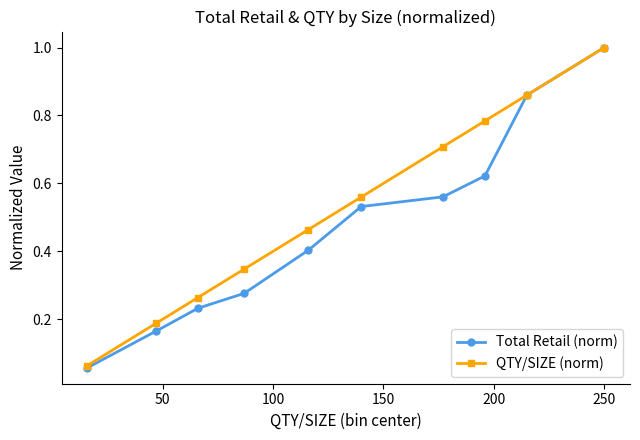

List the series in order of their overall mean, lowest first.

Total Retail (norm), QTY/SIZE (norm)